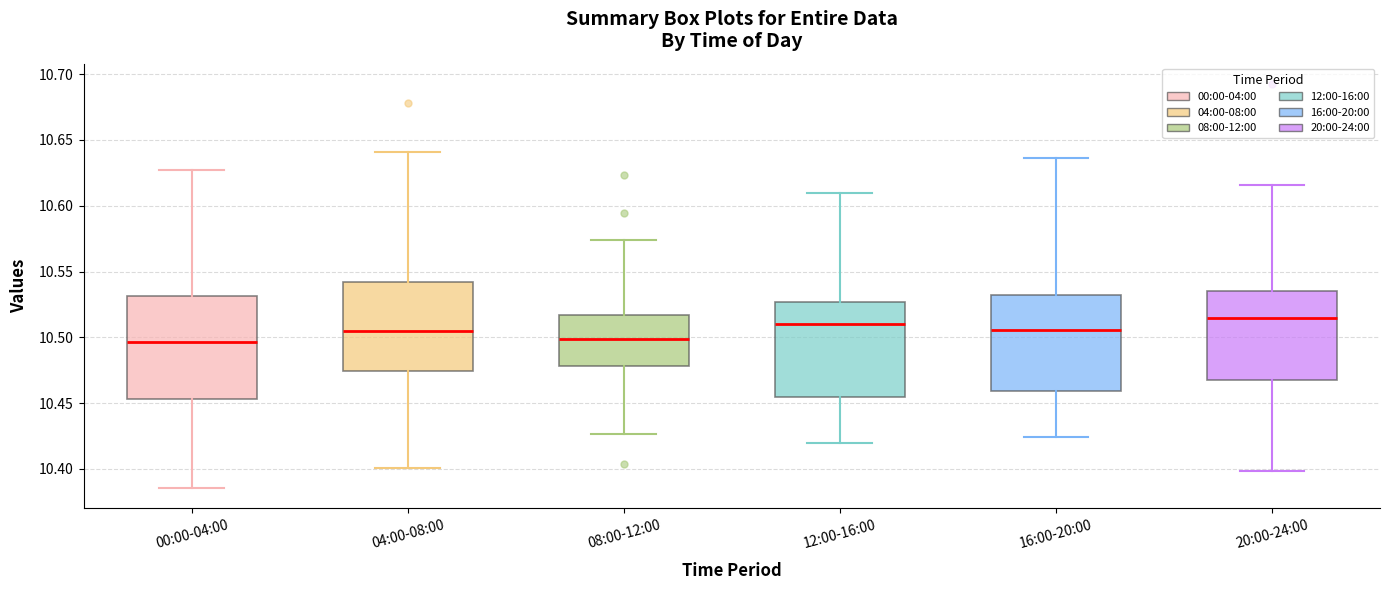

Where does the median line of the box for 04:00-08:00 sit on the y-axis? The values are not printed on the chart, so give them approximately, as read against the axis.

10.505